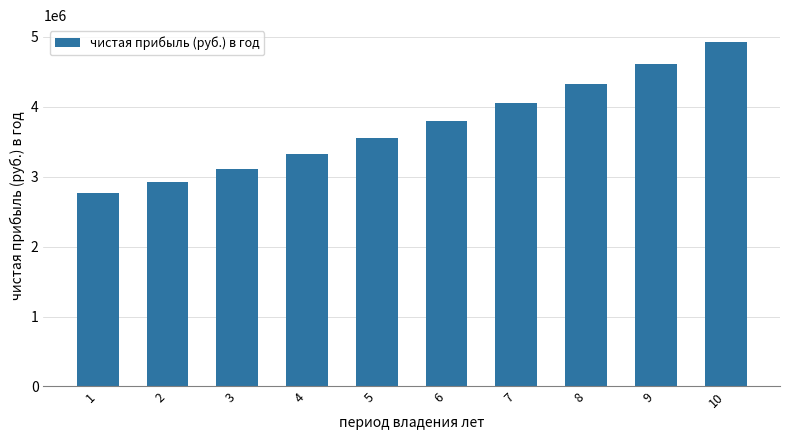

Reading right to left, extract all data points from this chart.

10=4918238.5	9=4612245.5	8=4323540.8	7=4051245.4	6=3794514.8	5=3552538.7	4=3324540.7	3=3109777.8	2=2927987.0	1=2768266.9